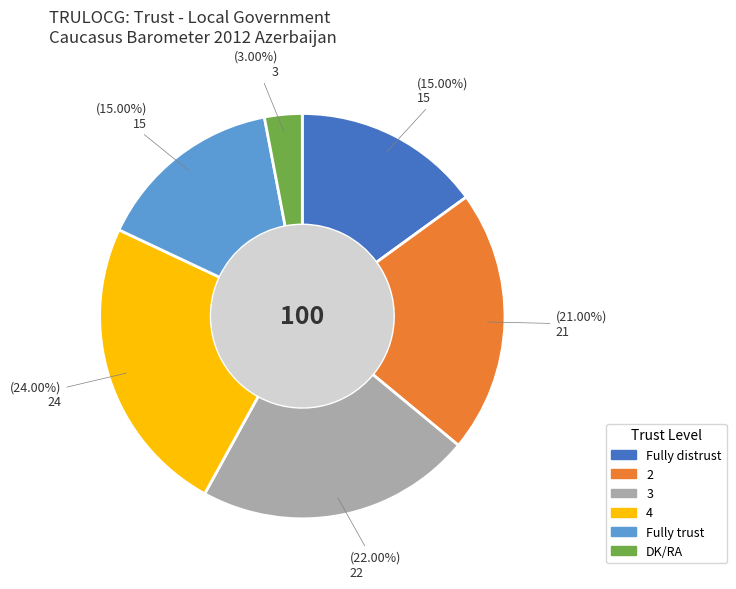

Approximately how many times larger is the value at Fully distrust compared to 4?

0.6